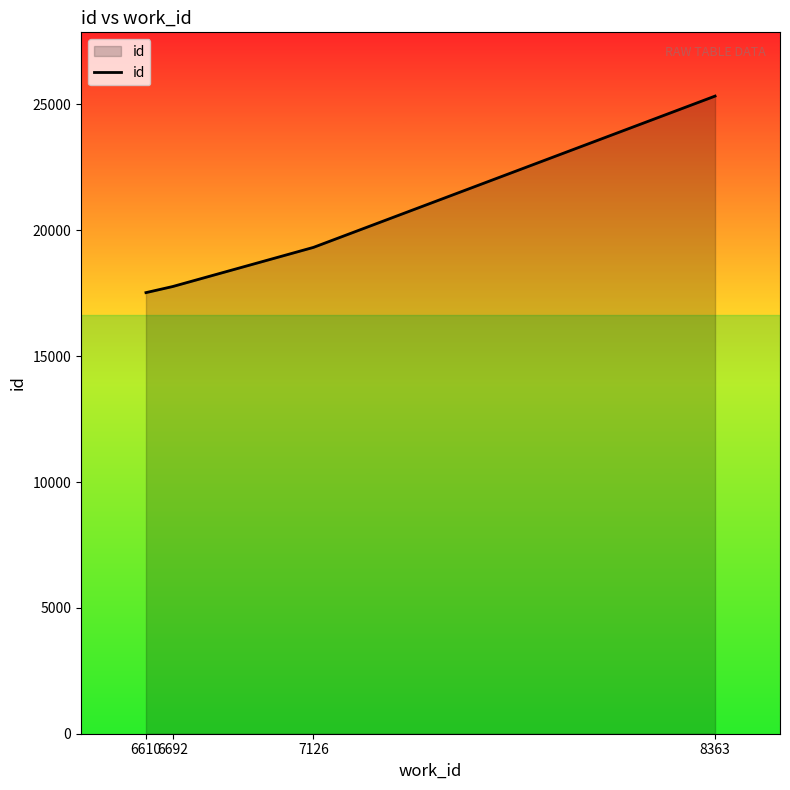

How many values are below 19322?

2